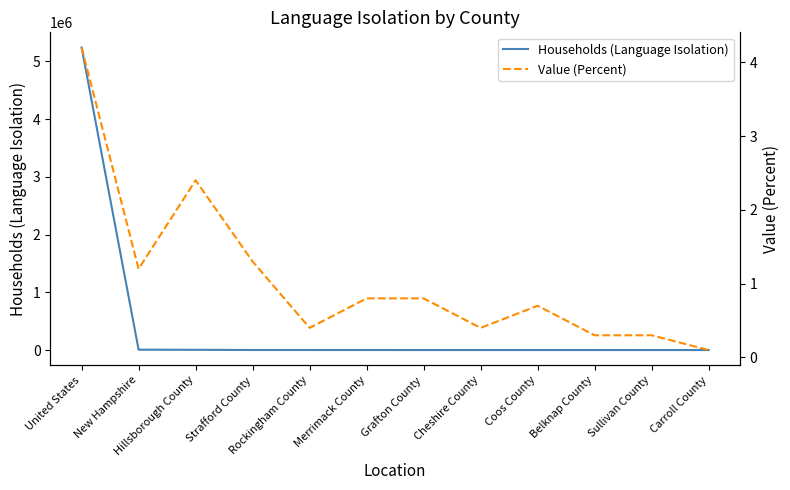

Rank the series at Merrimack County from lowest to highest value.

Value (Percent), Households (Language Isolation)